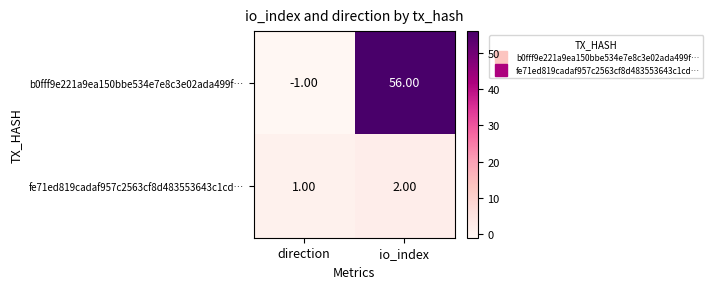

List the series in order of their peak value, highest first.

b0fff9e221a9ea150bbe534e7e8c3e02ada499f…, fe71ed819cadaf957c2563cf8d483553643c1cd…